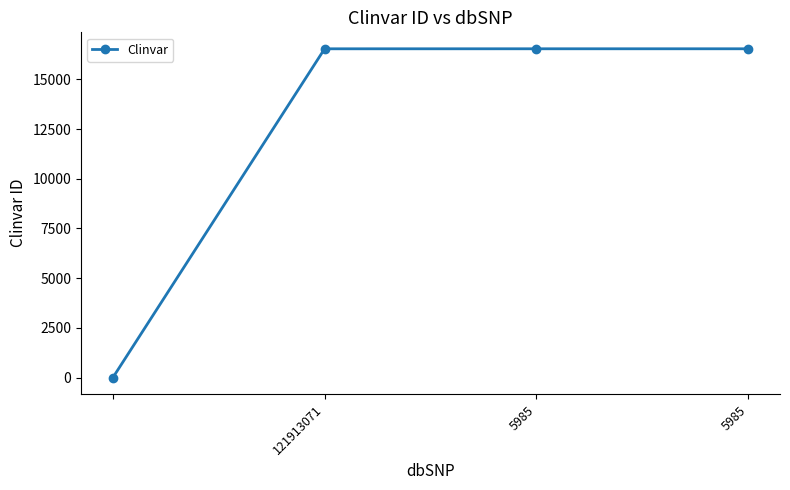

What is the sum of all values?

49595